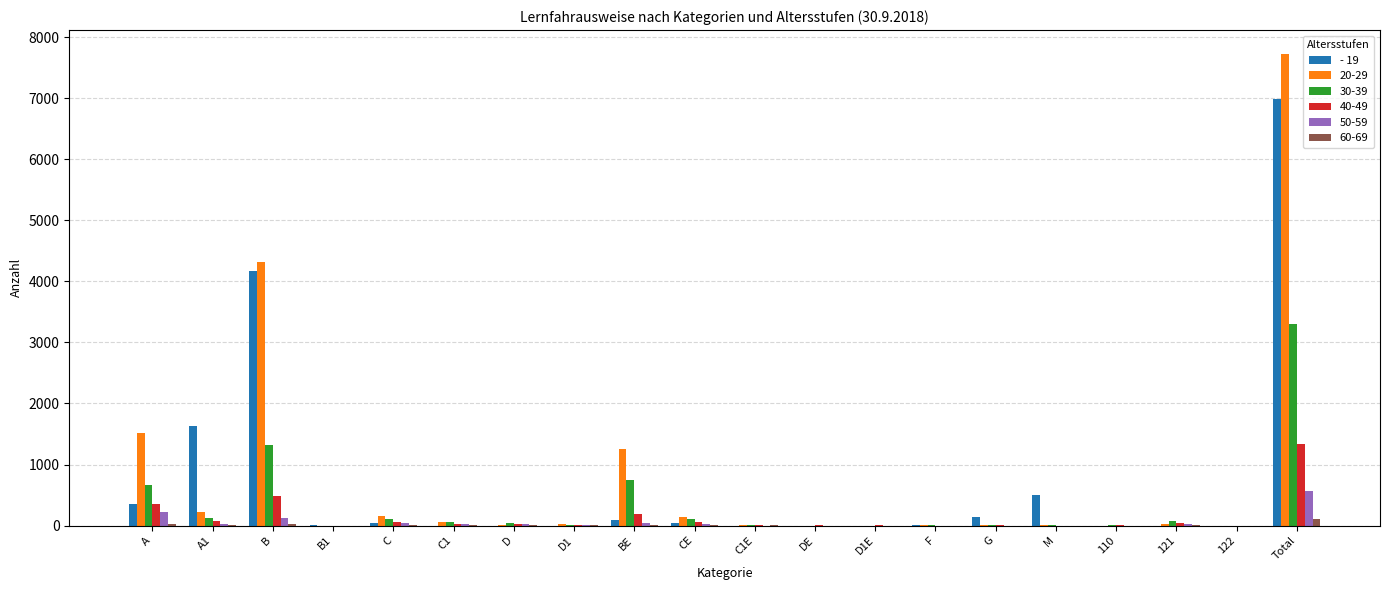

Is it true that 20-29 equals 4321 at B?

True